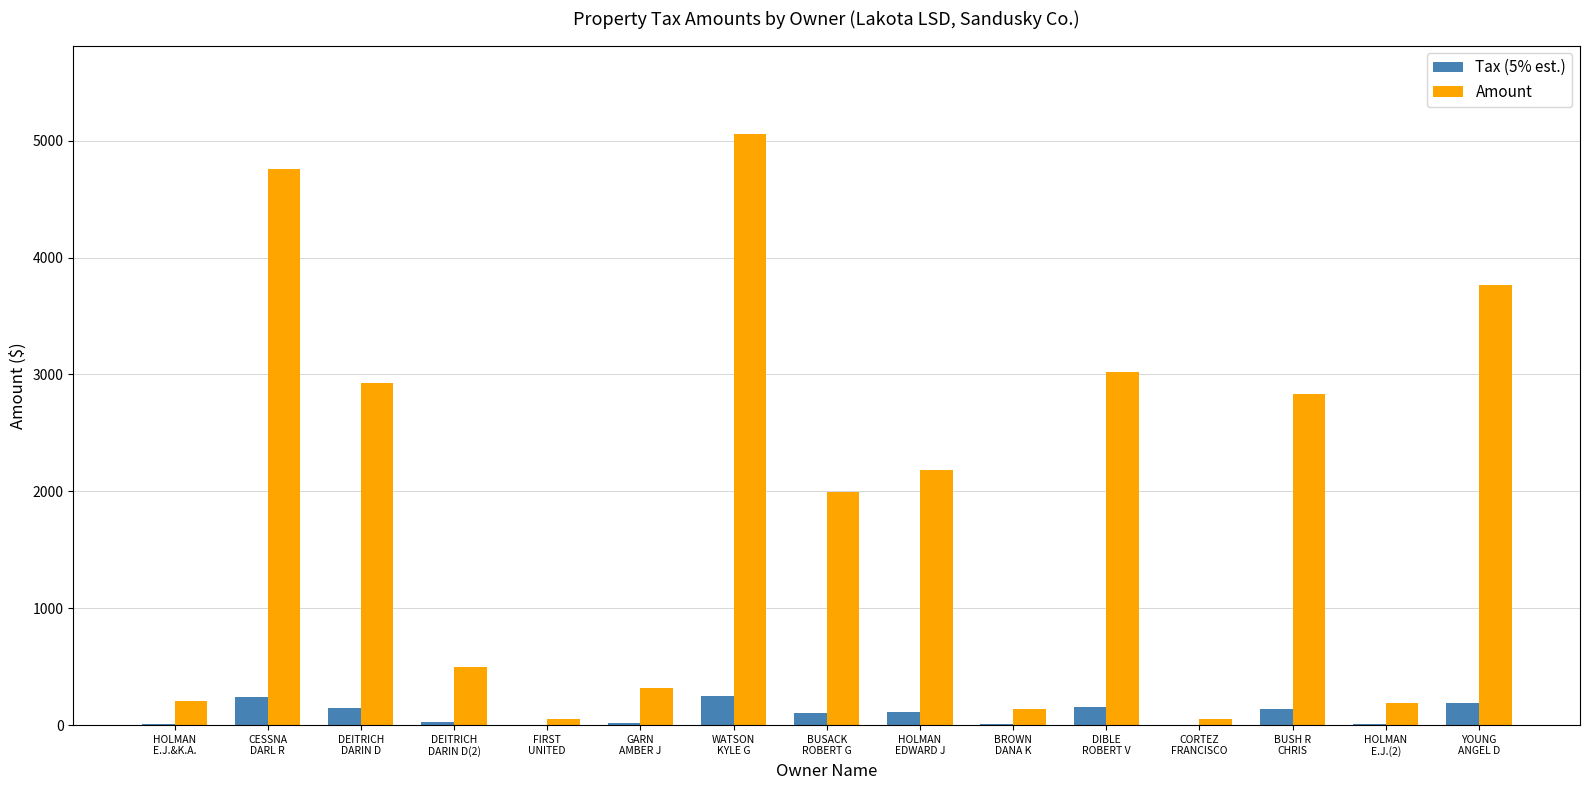

Which series has the largest total across all categories?

Amount